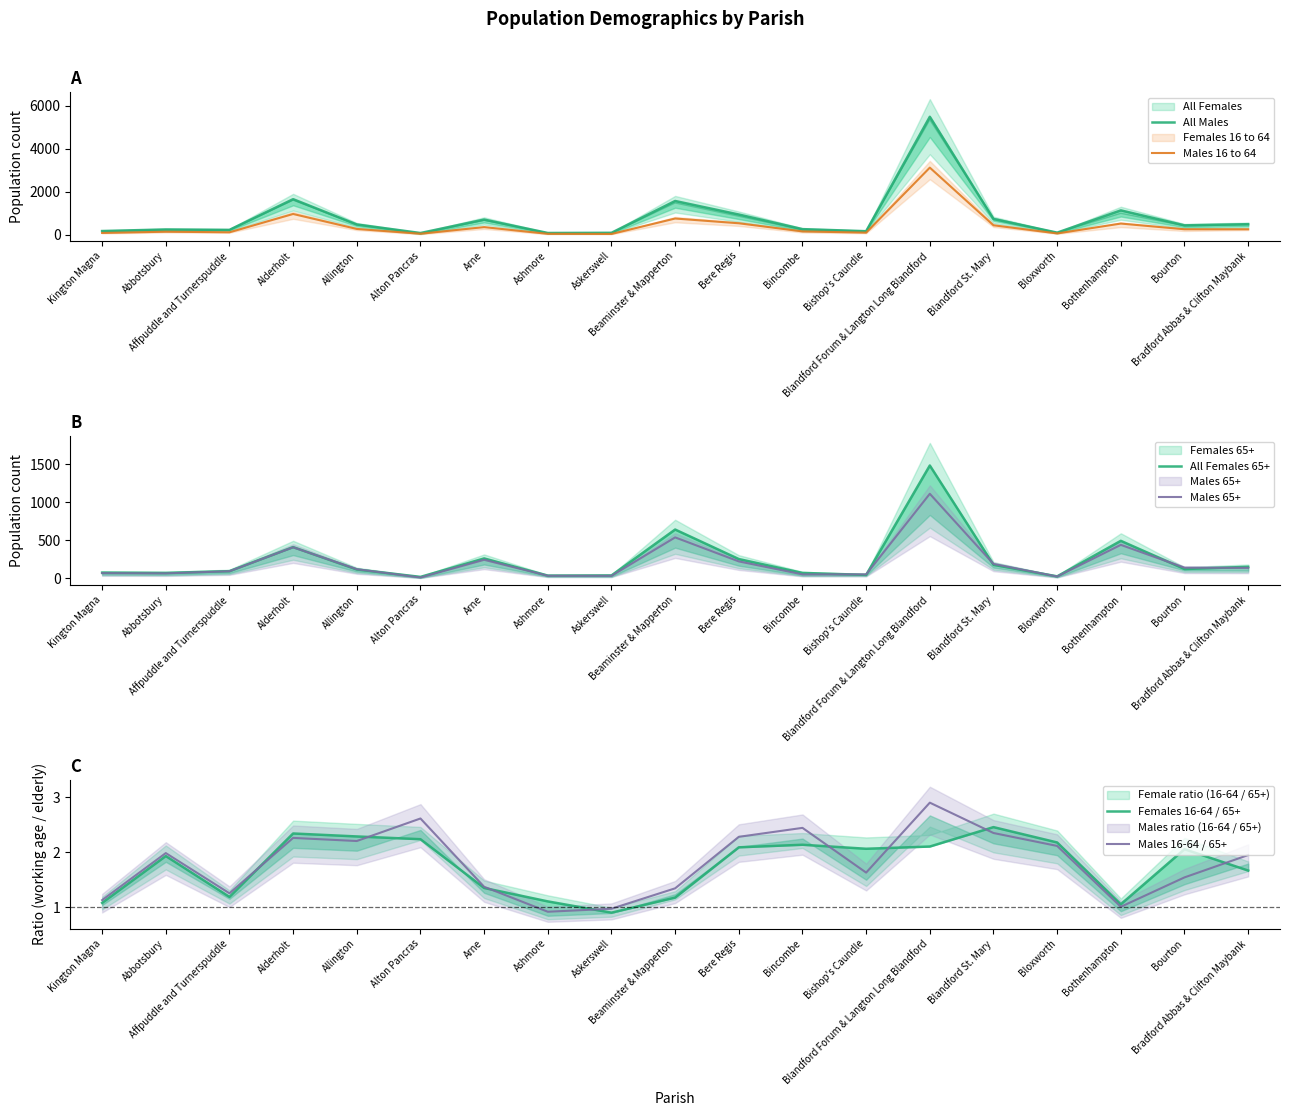

How many data points in All Females 65+ are less than 118?

9